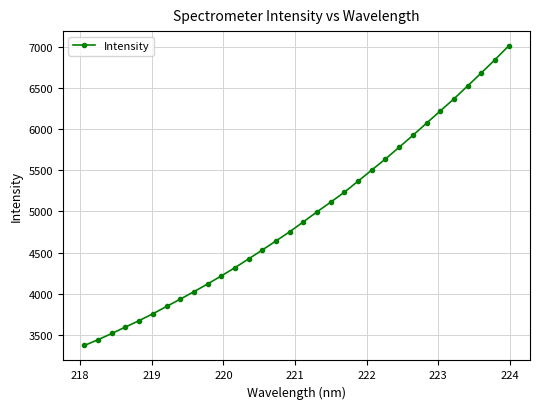

What is the greatest value displayed?

7007.3